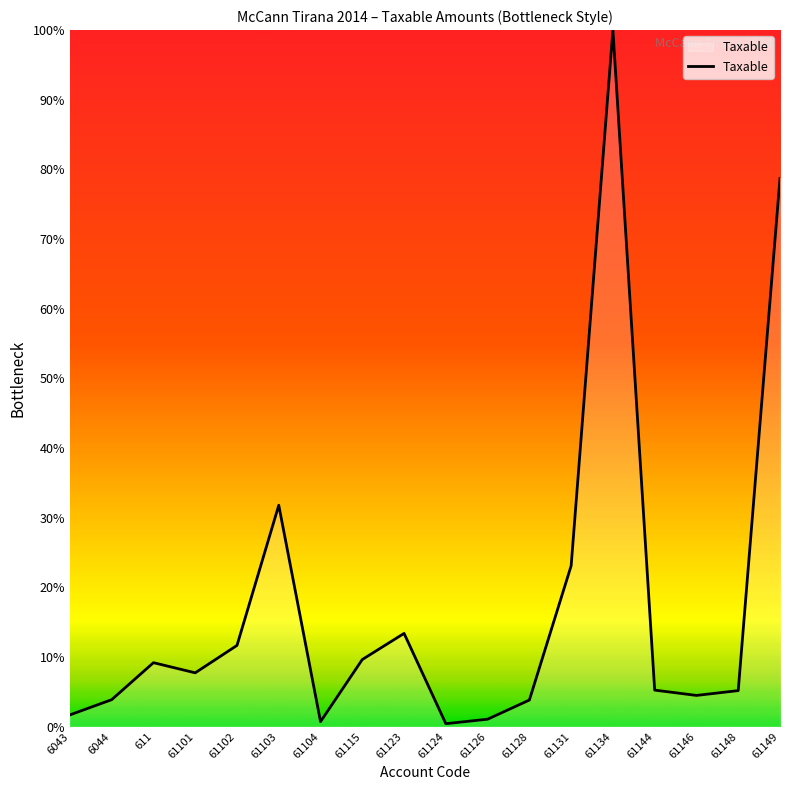

What position from the left is 61115?

8